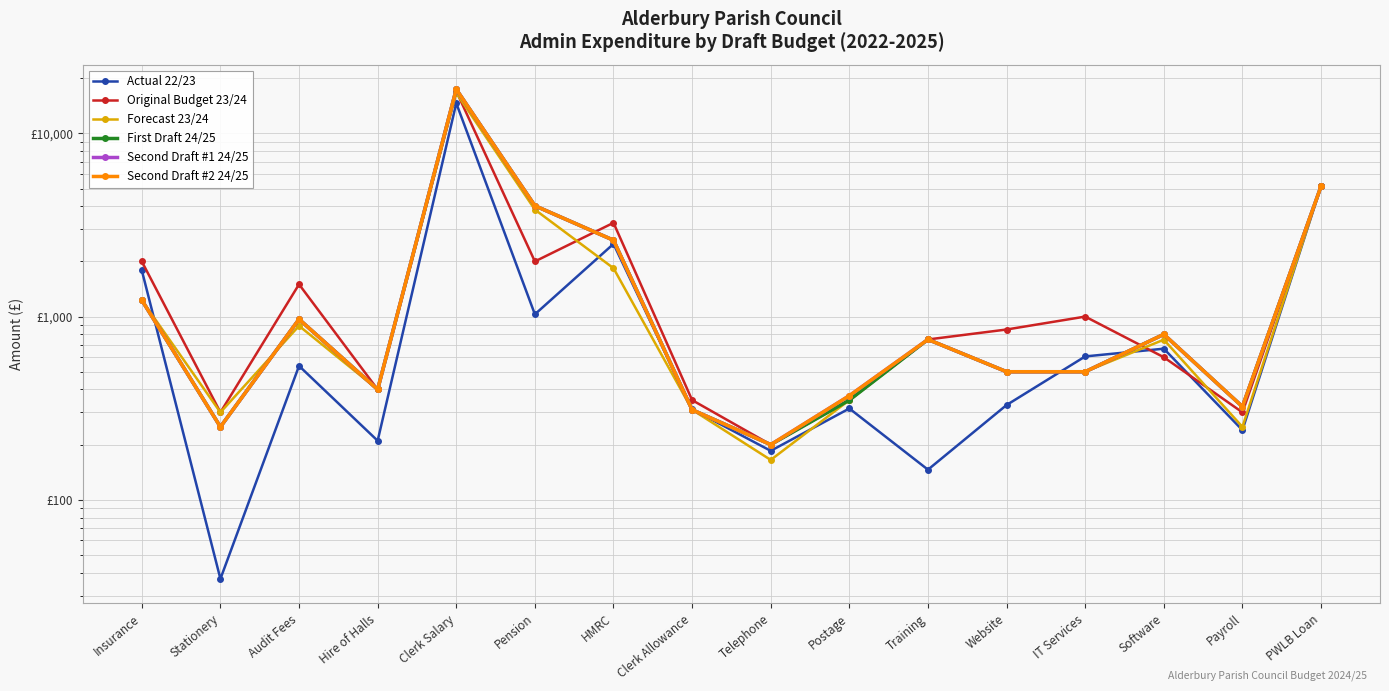

Rank the series at Payroll from lowest to highest value.

Actual 22/23, Forecast 23/24, Original Budget 23/24, First Draft 24/25, Second Draft #1 24/25, Second Draft #2 24/25